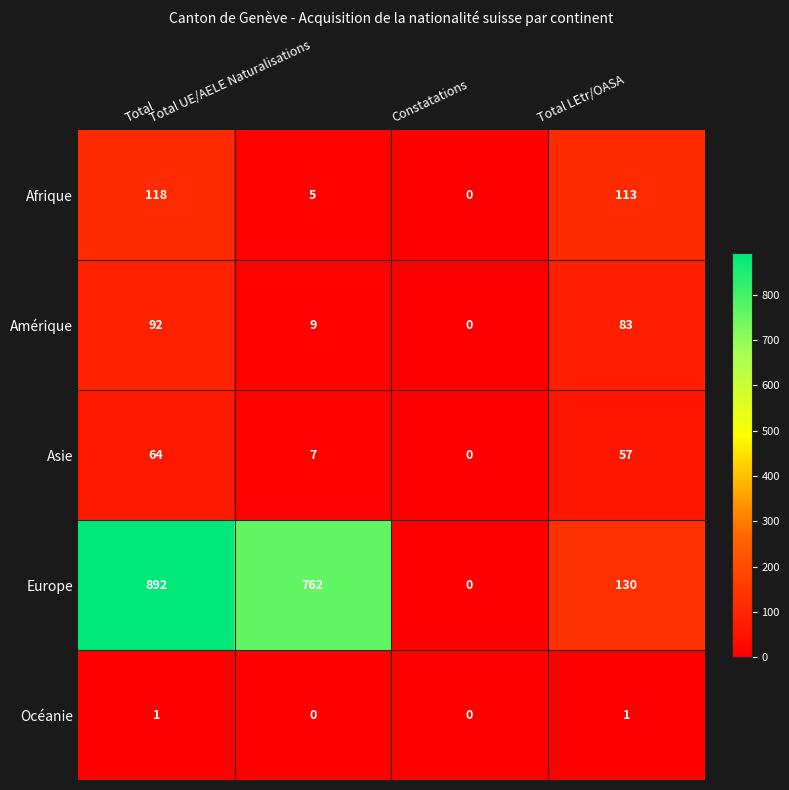

The Europe series shows 52 at Total LEtr/OASA. True or false?

False